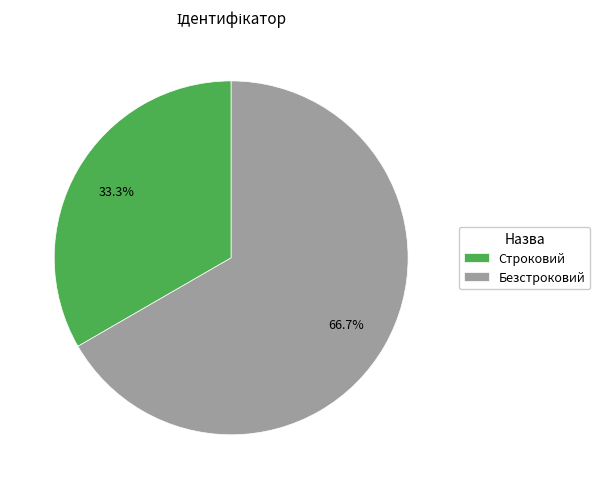

Rank the categories by value from lowest to highest.

Строковий, Безстроковий